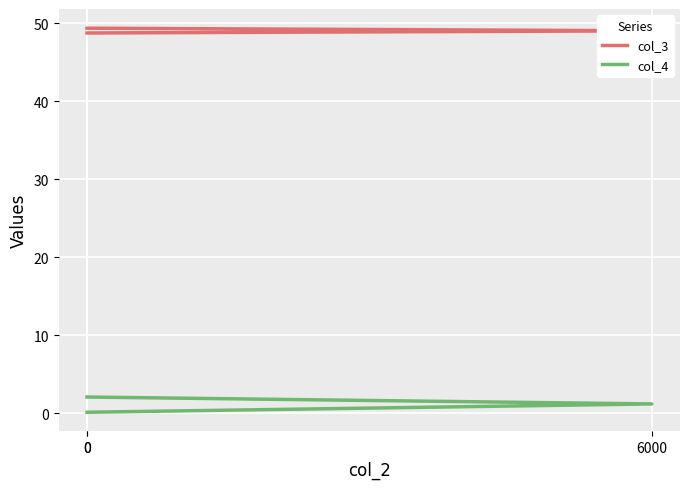

Between 0 and 6000, which series saw the biggest shift?

col_4